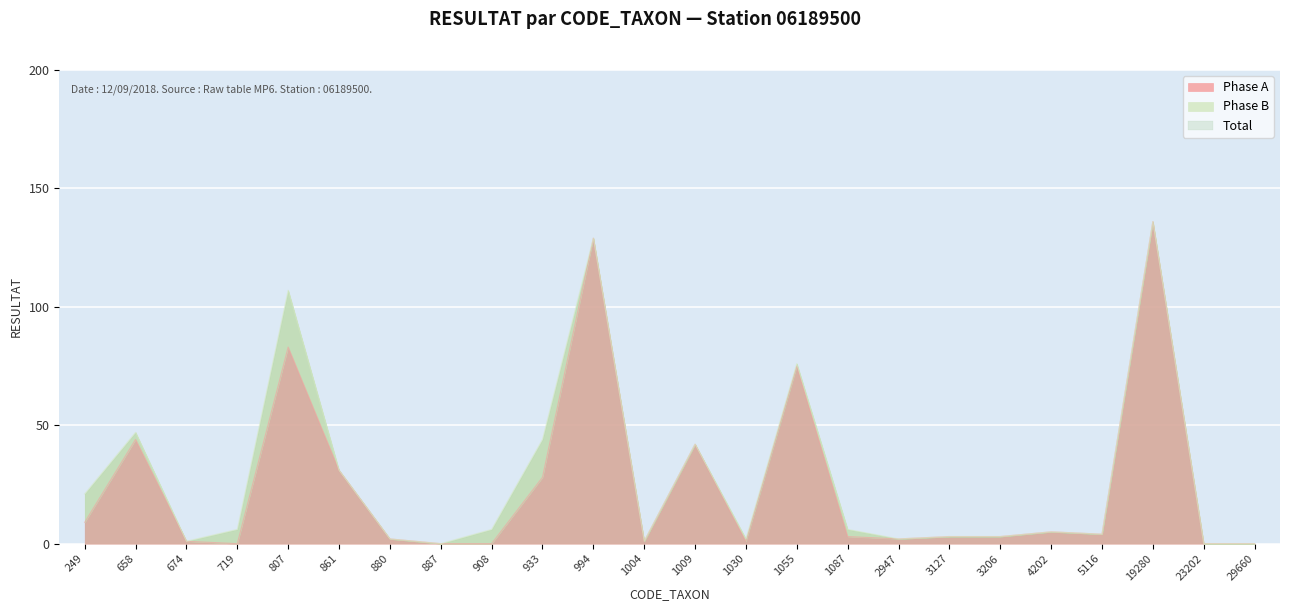

Reading left to right, list all the values displayed in this chart.

249=9	658=44	674=1	719=0	807=83	861=31	880=2	887=0	908=0	933=28	994=129	1004=1	1009=42	1030=1	1055=75	1087=3	2947=2	3127=3	3206=3	4202=5	5116=4	19280=136	23202=0	29660=0